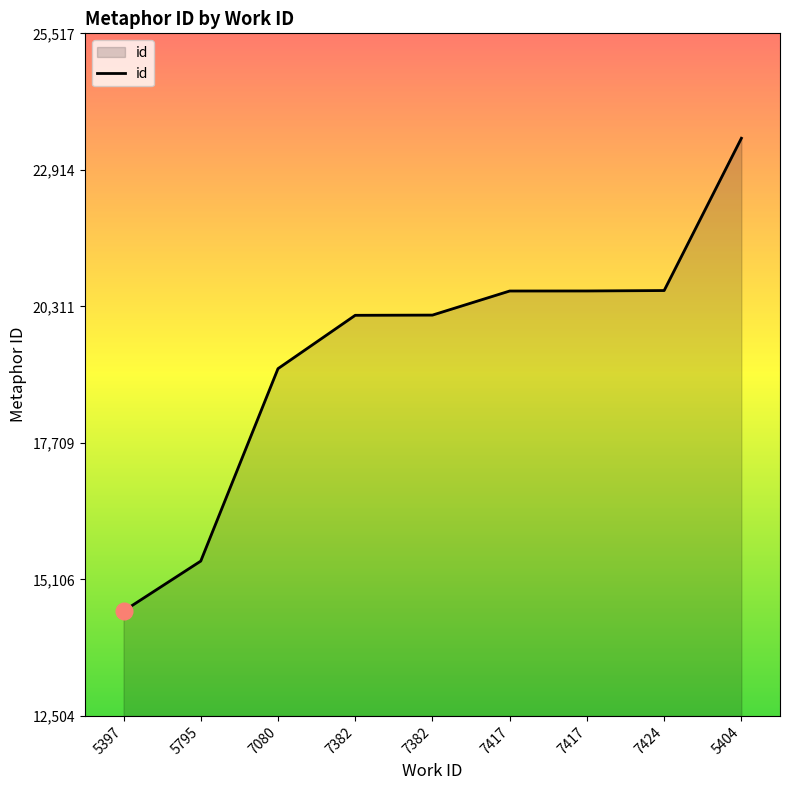

Is this an area chart (filled region under the line)?

Yes